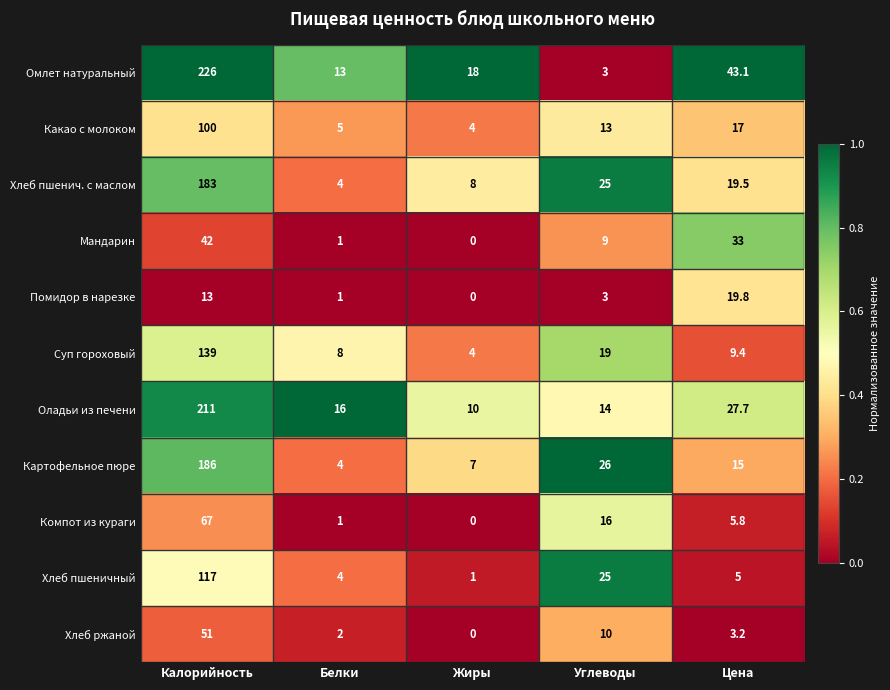

At which label does Омлет натуральный reach its peak?

Калорийность